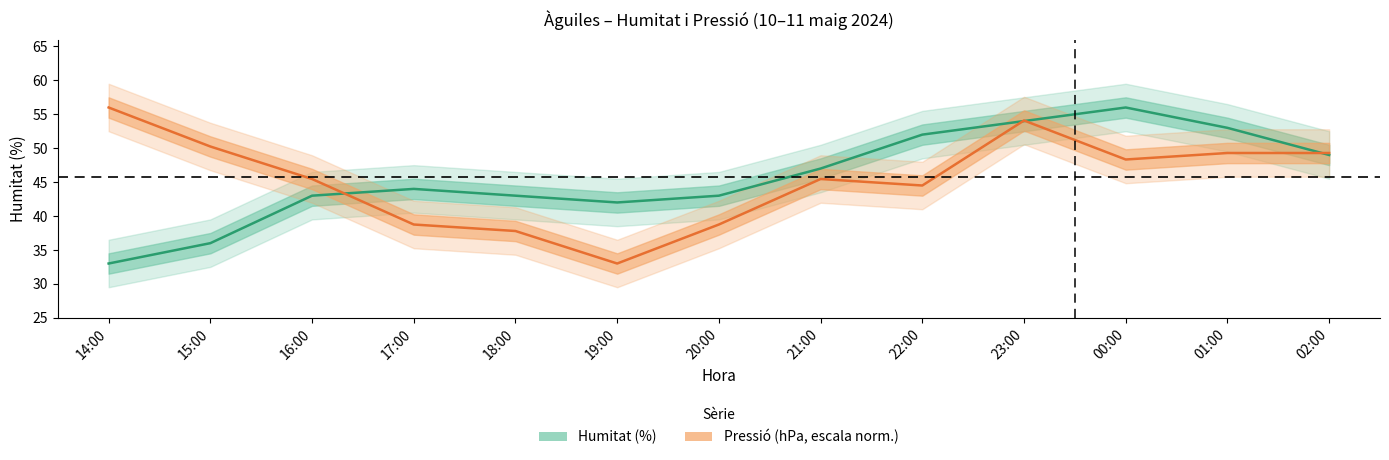

Which series has the largest total across all categories?

Humitat (%)